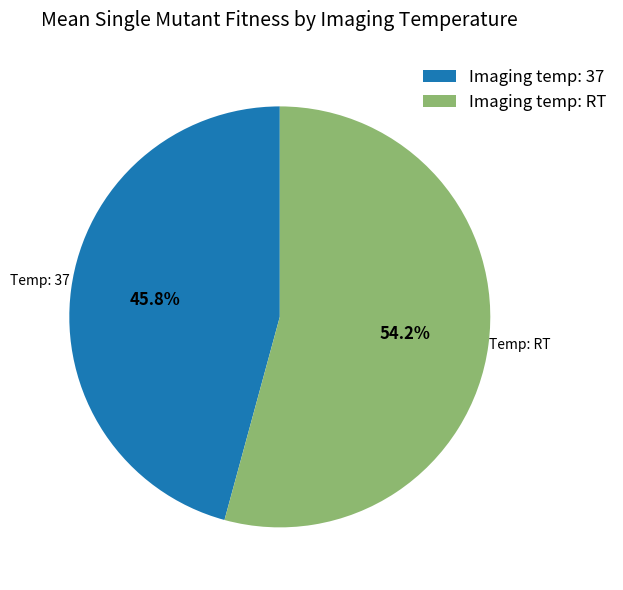

Combined, do Imaging temp: 37 and Imaging temp: RT account for over 50%?

Yes